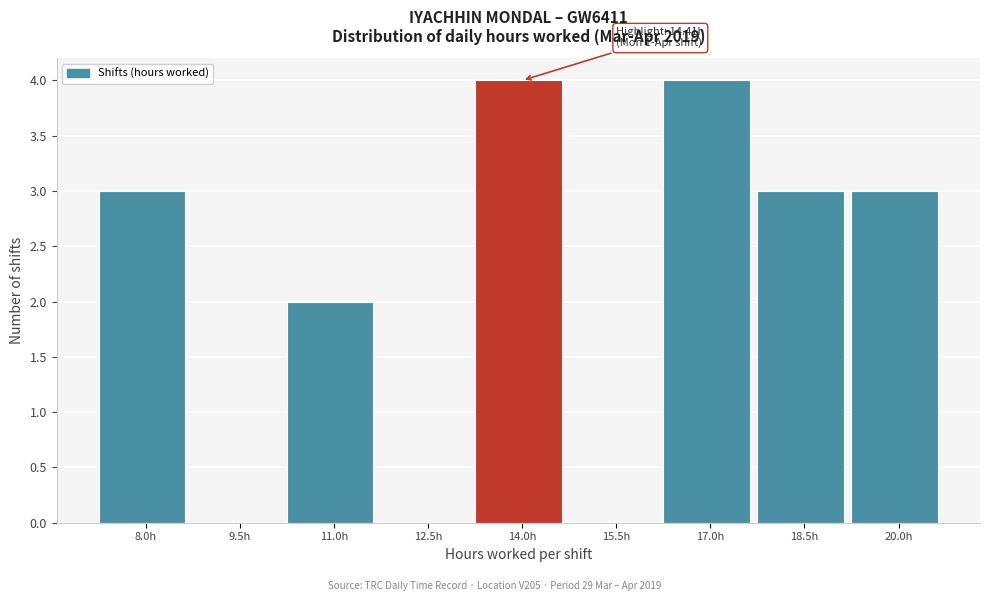

Reading left to right, what are all the values shown in this chart?

8.0h=3	9.5h=0	11.0h=2	12.5h=0	14.0h=4	15.5h=0	17.0h=4	18.5h=3	20.0h=3